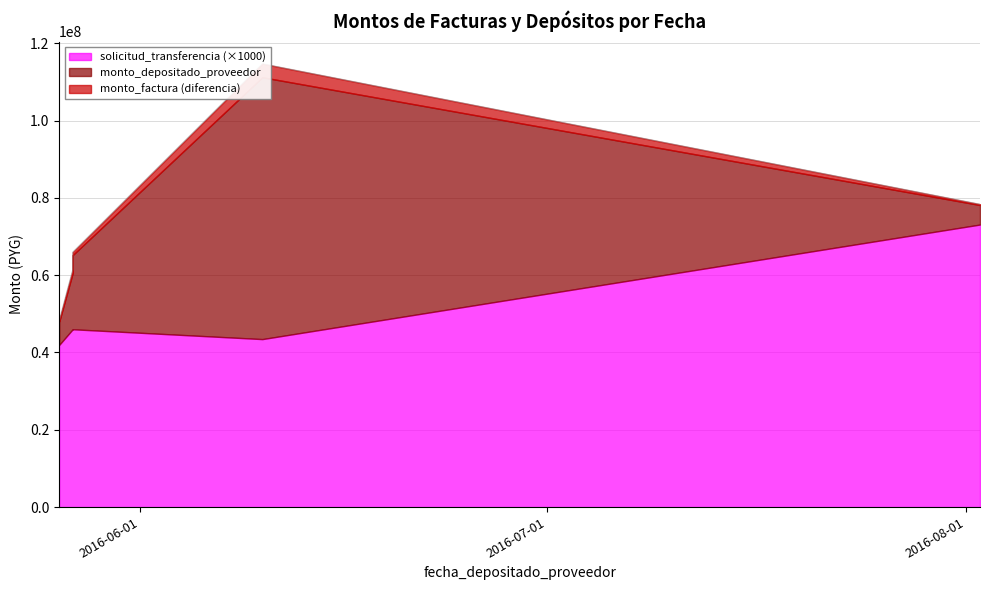

At which label is monto_factura closest to 38246850?

2016-05-27